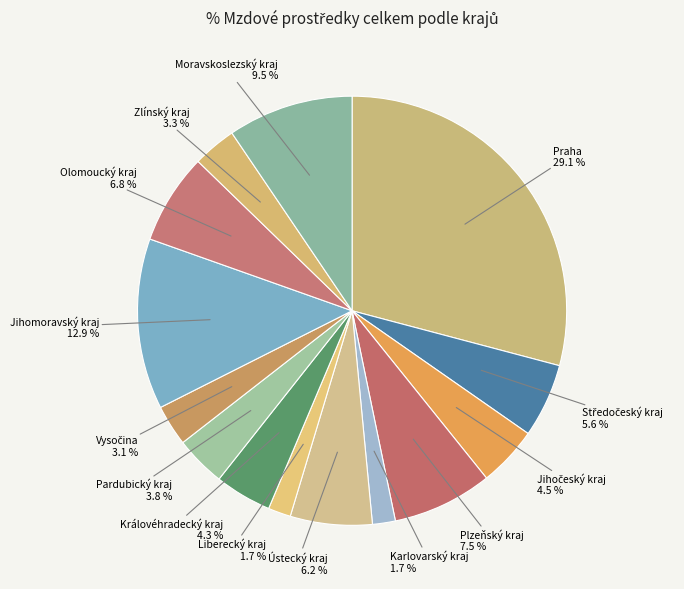

To the nearest percent, what is the difference between the largest and smallest slice percentages?

27%